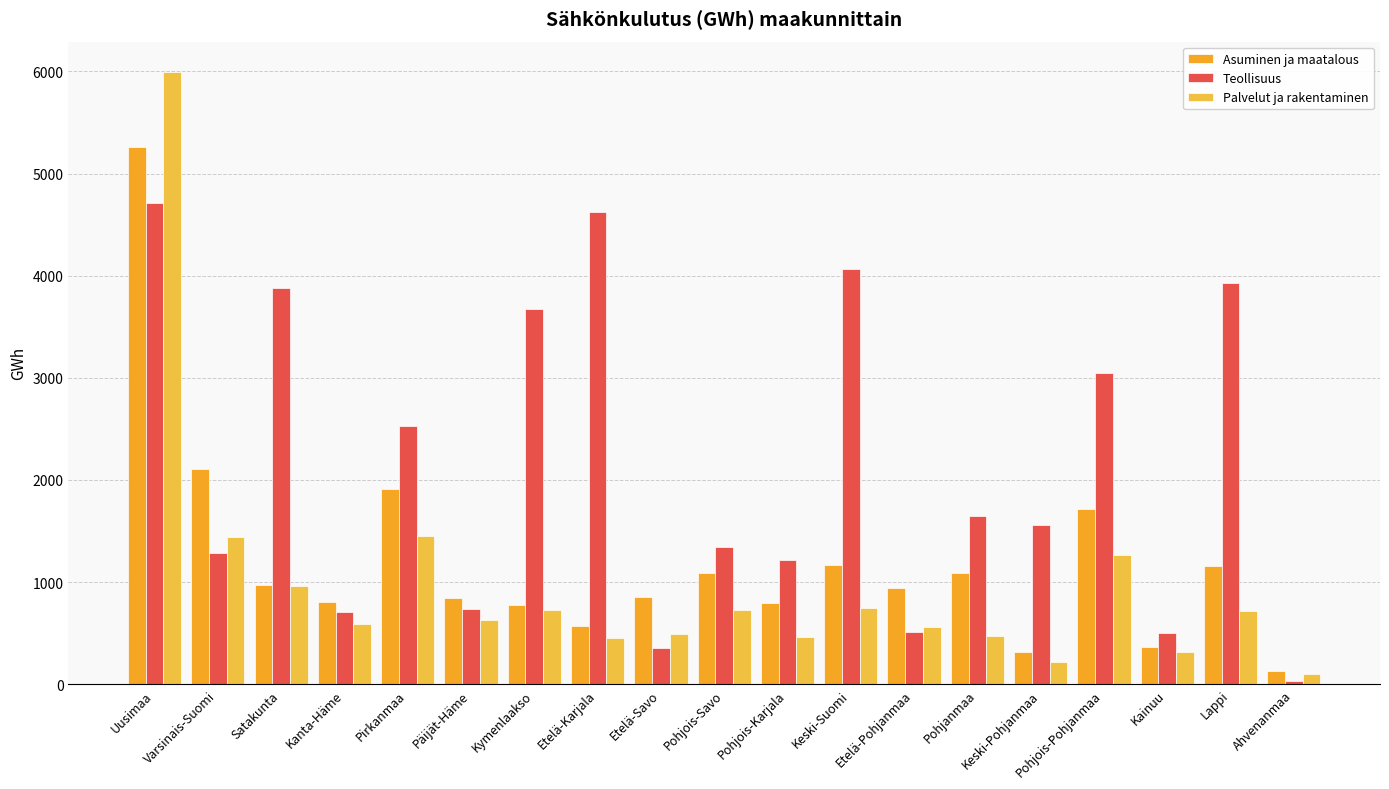

How many values in the Asuminen ja maatalous series are below 943?

9